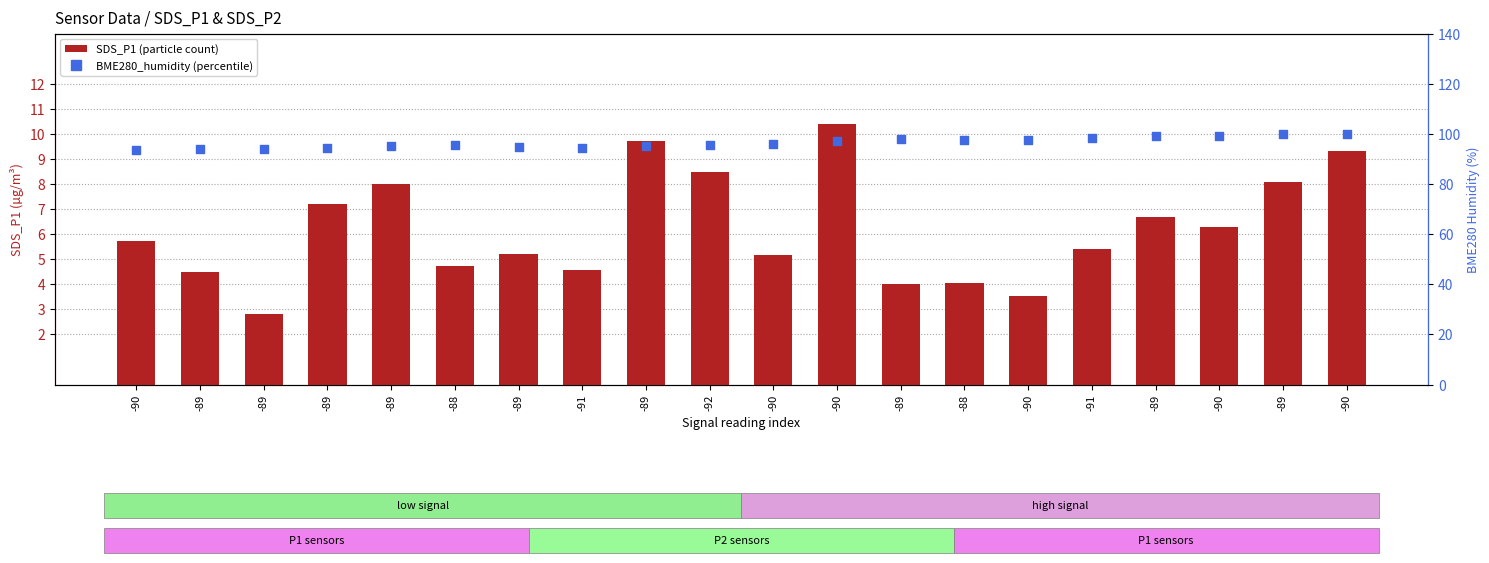

At how many categories does at least one series exceed 98?

5